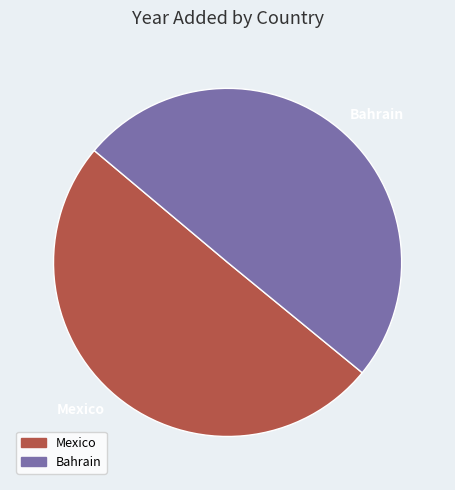

Is it true that Mexico is 50% of the pie?

True